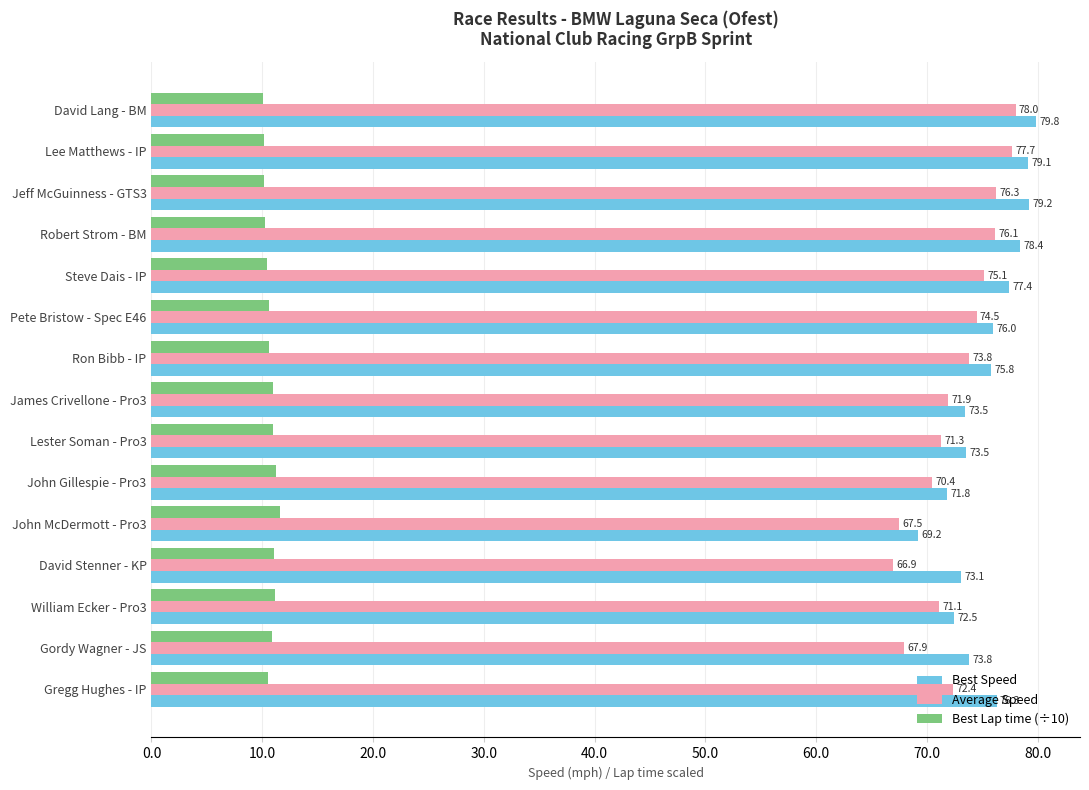

At Steve Dais - IP, list the series in order from smallest to largest.

Best Lap time (÷10), Average Speed, Best Speed